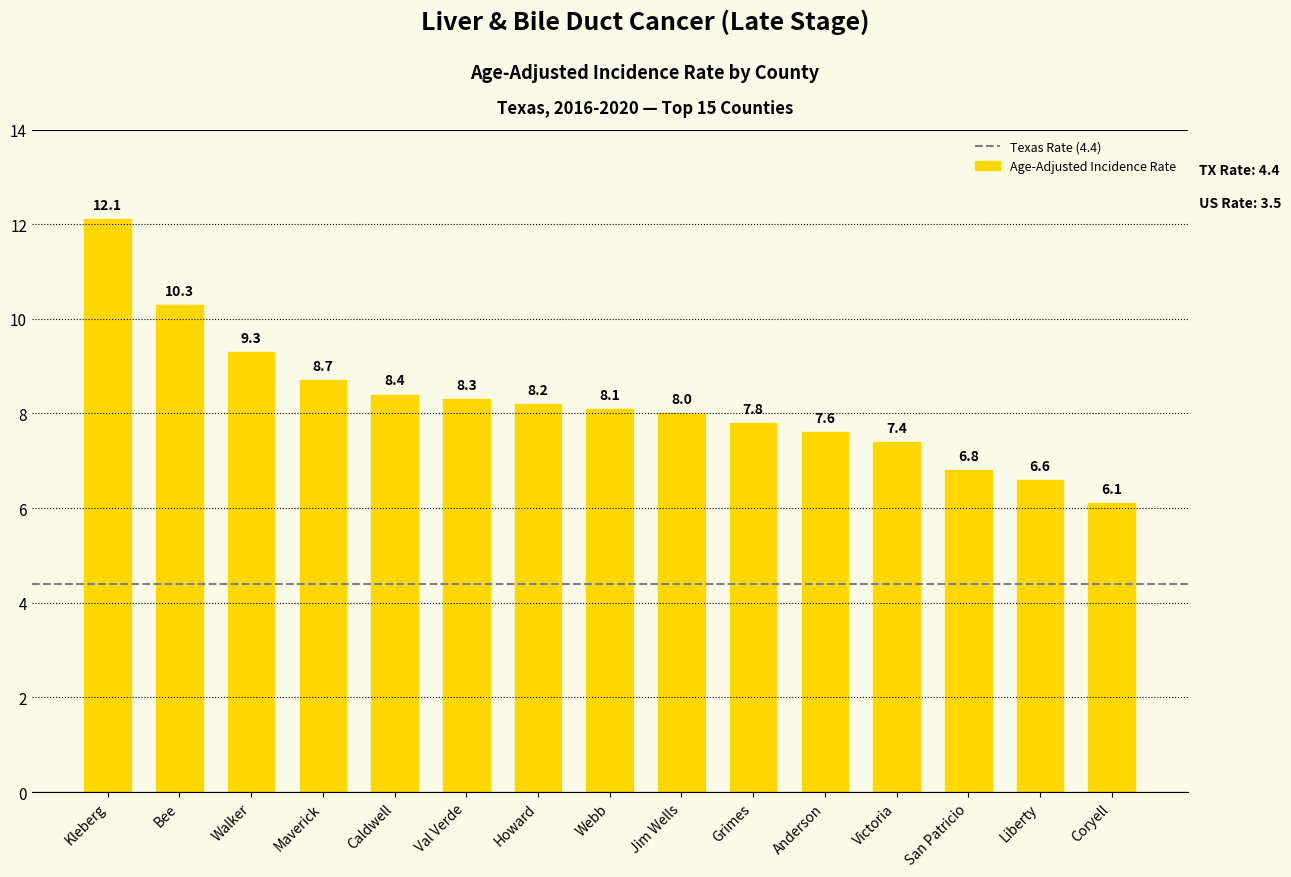

What is the change in value from Maverick to San Patricio?

-1.9